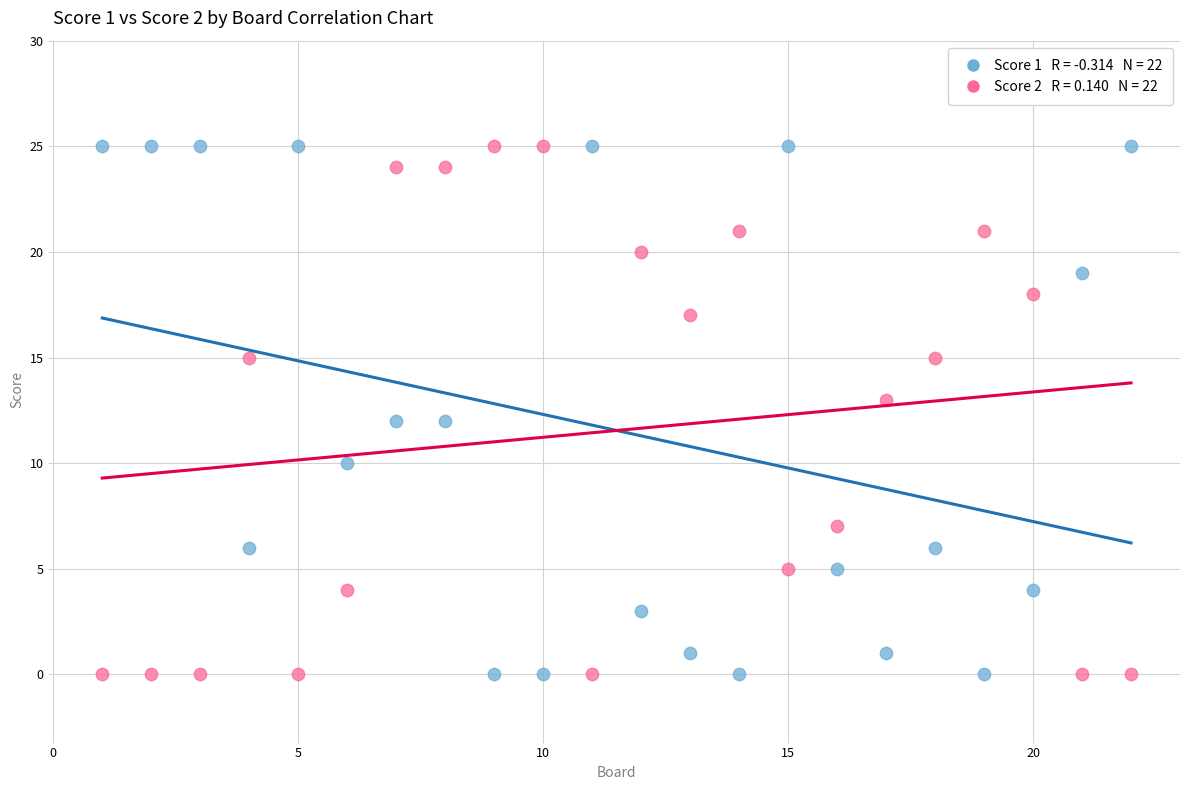

Across all data points, what is the range of X values (max minus min)?

21